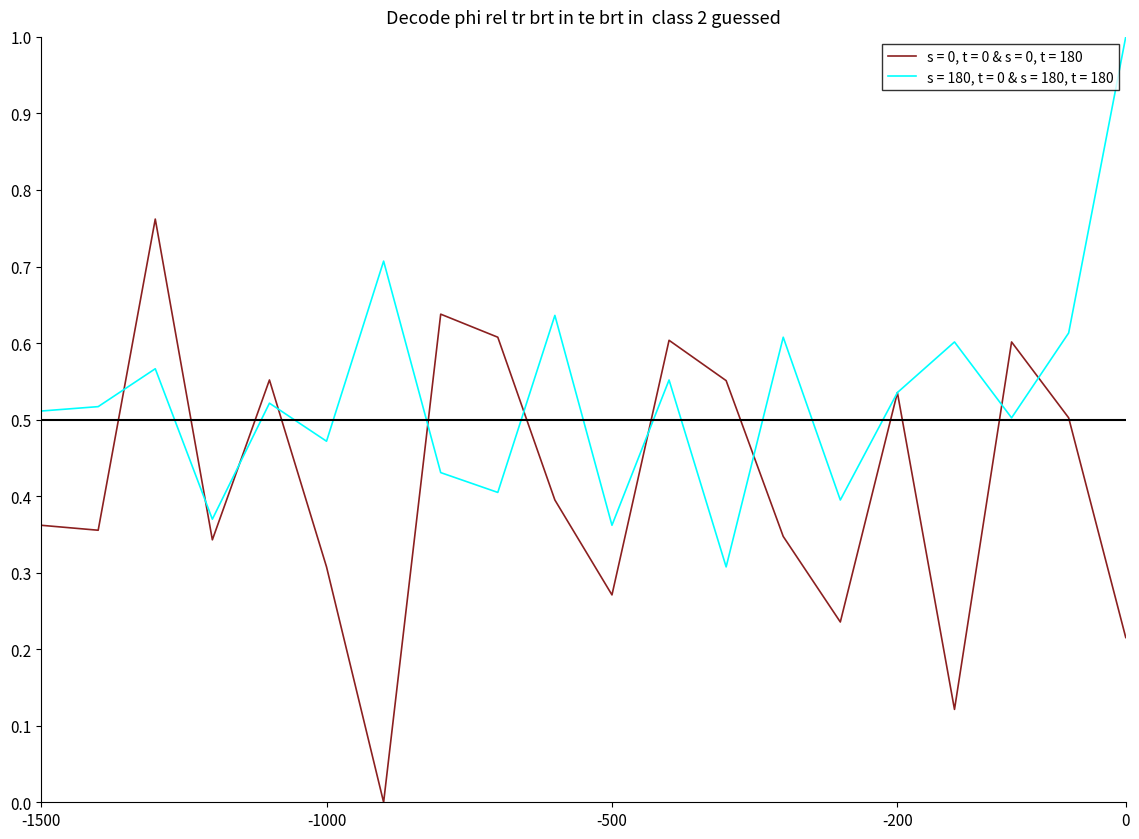

Rank the series by their maximum value, from lowest to highest.

s = 0, t = 0 & s = 0, t = 180, s = 180, t = 0 & s = 180, t = 180